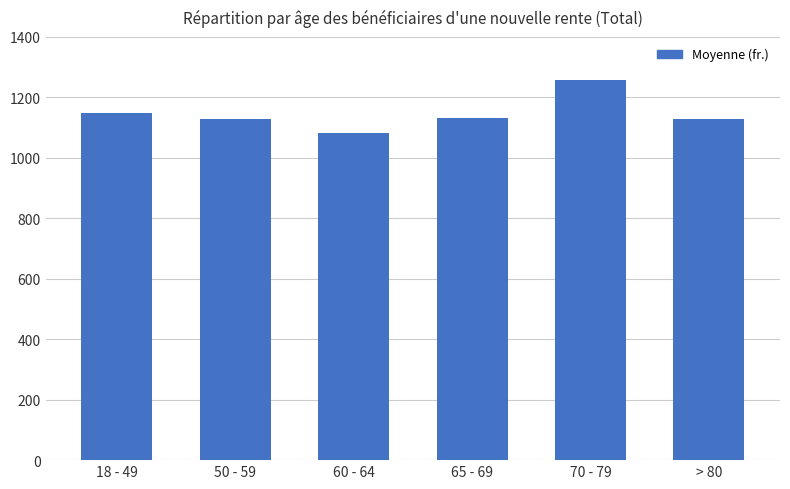

Which category has the highest value across all series?

70 - 79